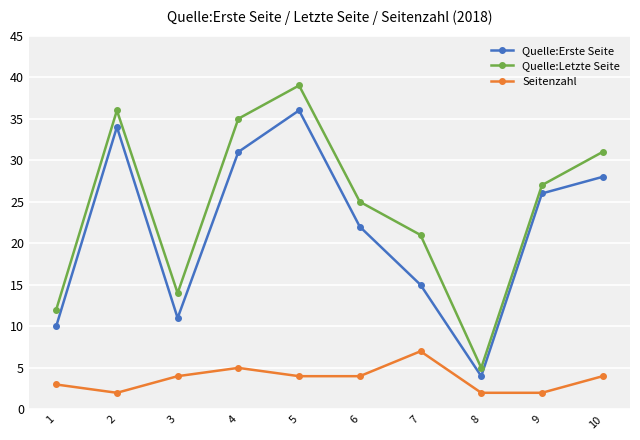

What is the total value across all series at 10?

63